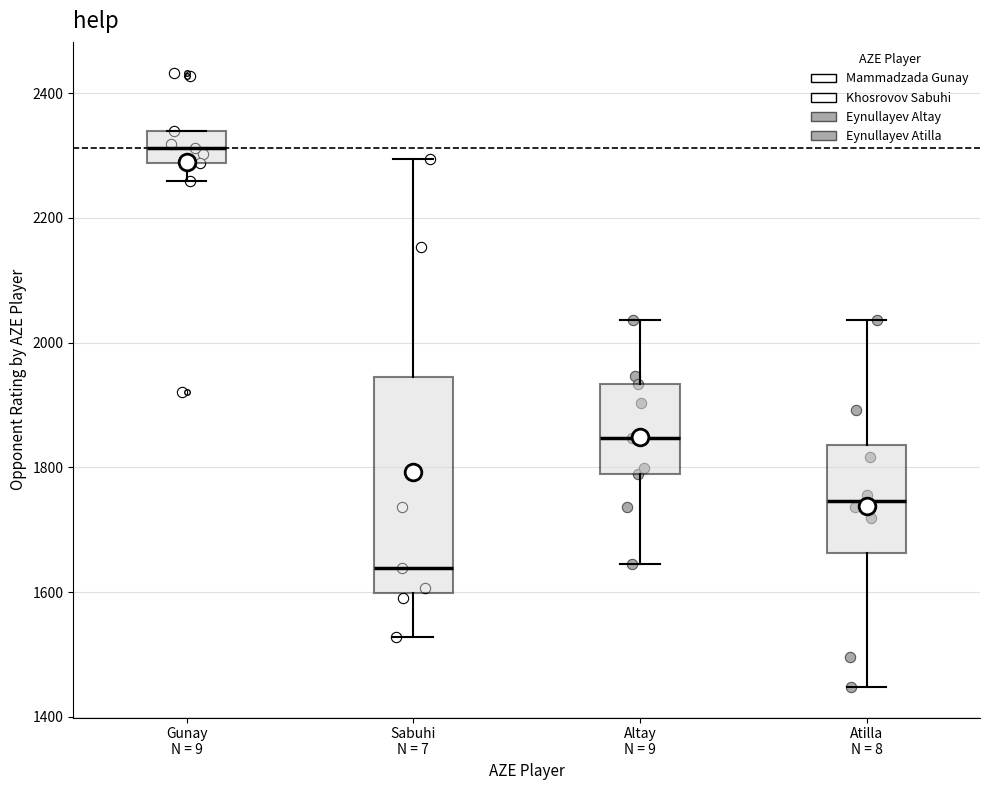

Reading left to right, transcribe this box plot: for each box, give where its median line is, the range the box spans, and where its two whiskers end, as read against the y-axis. The values are not printed on the chart, so give them approximately, as read against the axis.

Gunay N = 9: median 2320, box 2280 to 2340, whiskers 2260 to 2340
Sabuhi N = 7: median 1640, box 1600 to 1940, whiskers 1520 to 2300
Altay N = 9: median 1840, box 1800 to 1940, whiskers 1640 to 2040
Atilla N = 8: median 1740, box 1660 to 1840, whiskers 1440 to 2040